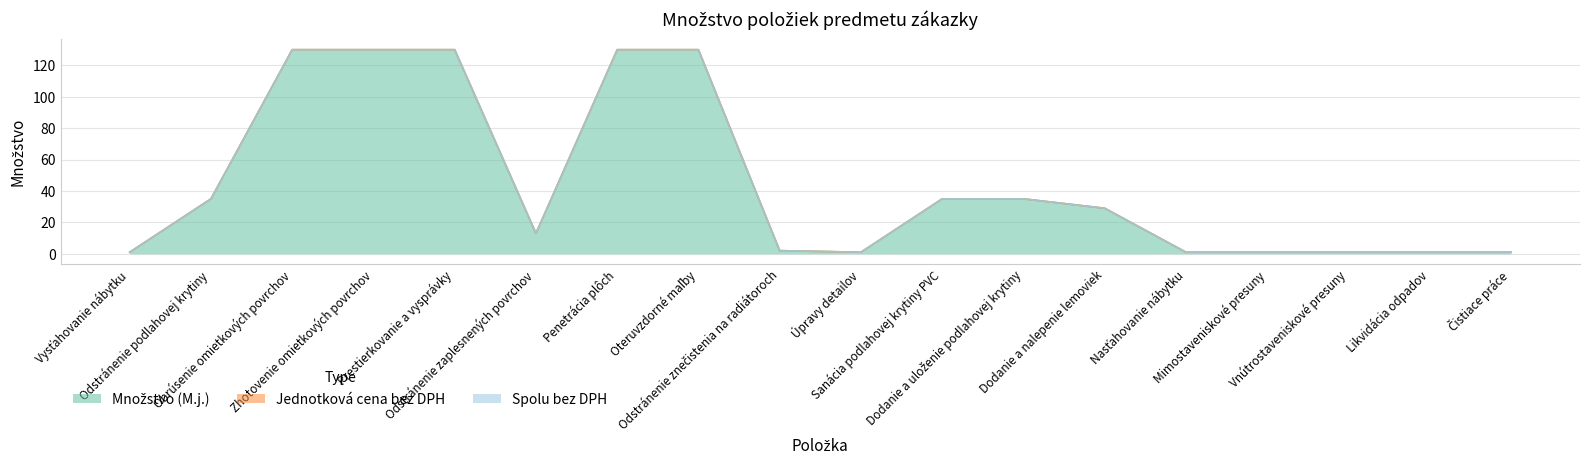

True or false: Jednotková cena bez DPH and Spolu bez DPH intersect in this chart.

False